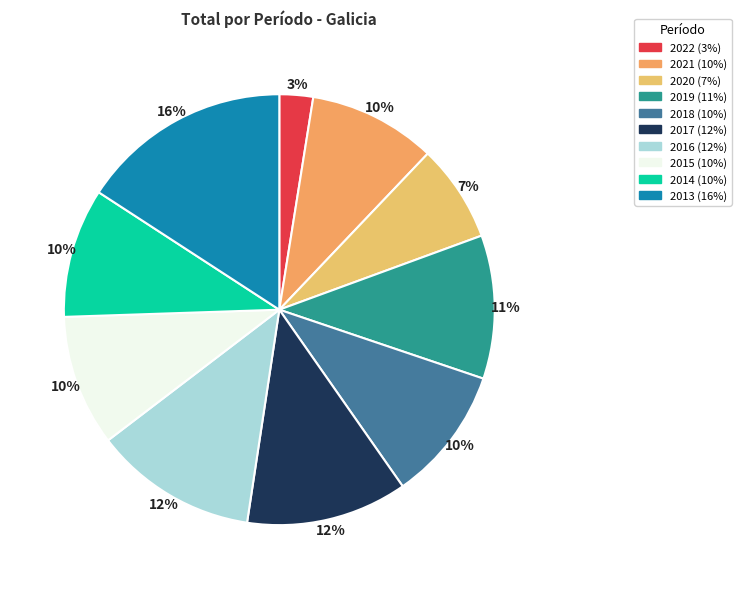

The 2022 slice represents 10% of the pie. True or false?

False